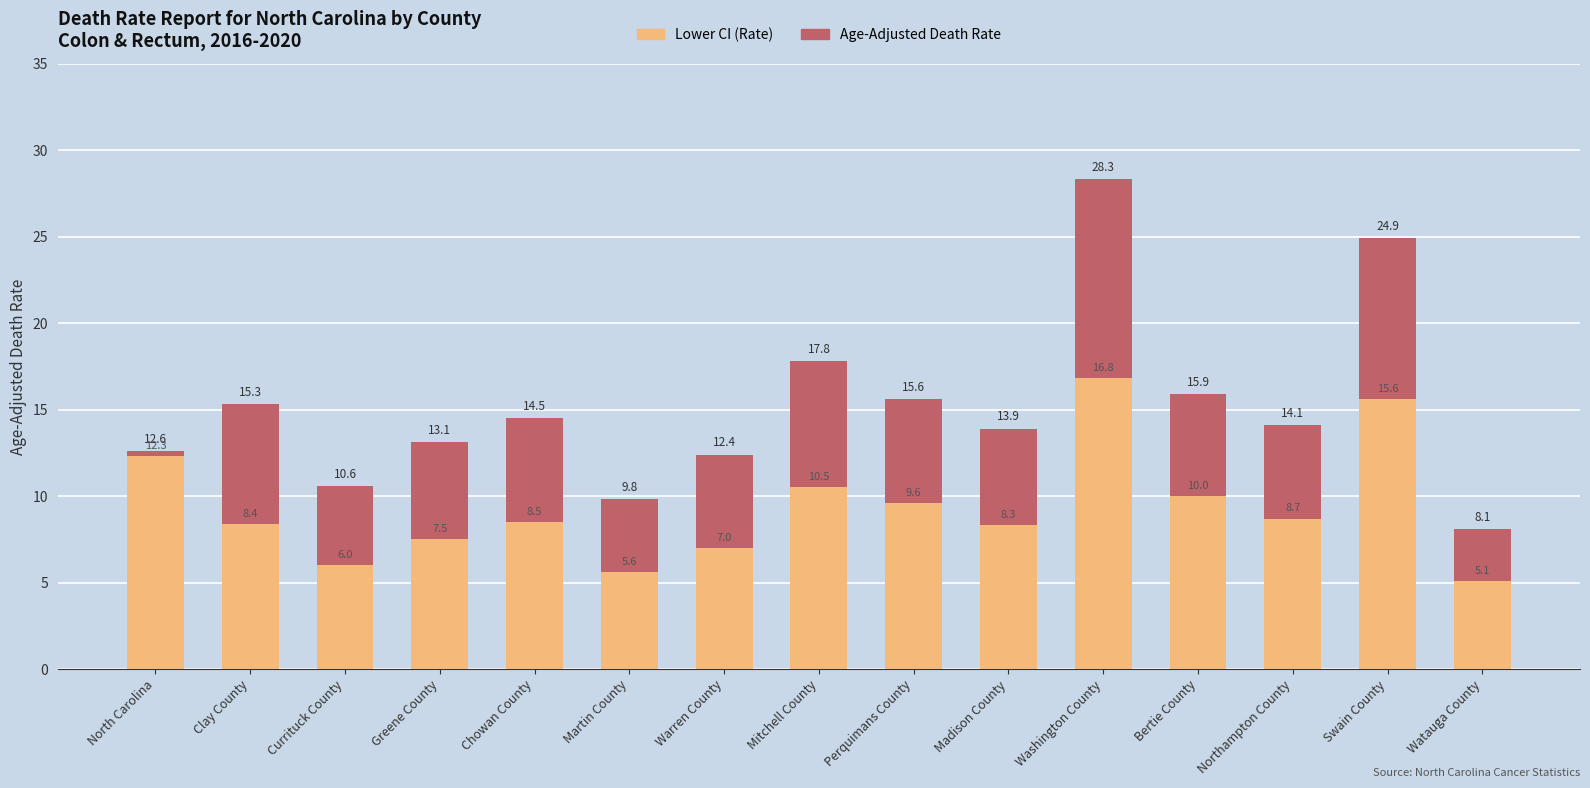

What is the difference between the maximum and minimum values in the Age-Adjusted Death Rate series?

20.2